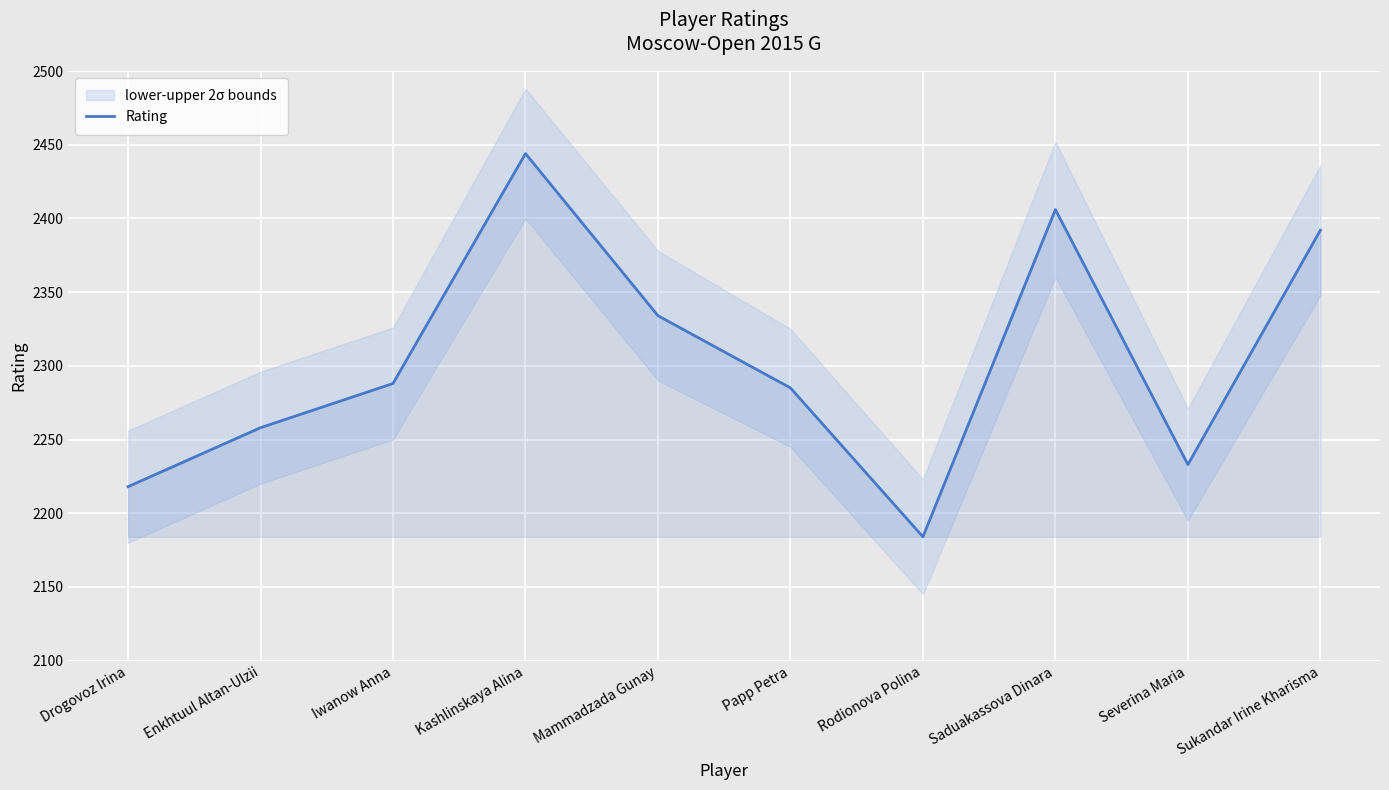

Rank the categories by value from lowest to highest.

Rodionova Polina, Drogovoz Irina, Severina Maria, Enkhtuul Altan-Ulzii, Papp Petra, Iwanow Anna, Mammadzada Gunay, Sukandar Irine Kharisma, Saduakassova Dinara, Kashlinskaya Alina